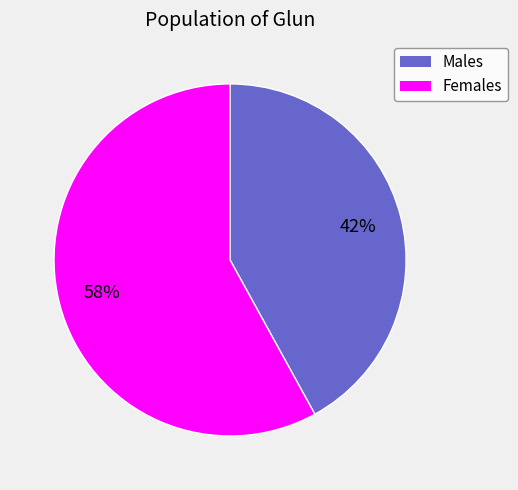

Is there any slice that represents more than half of the pie?

Yes